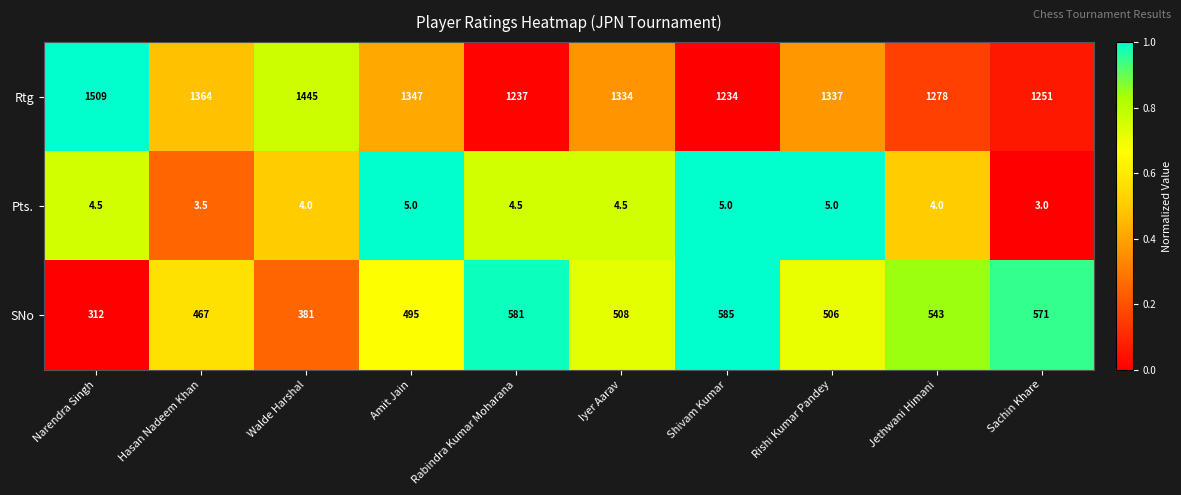

Reading left to right, extract all data points from this chart.

Rtg: 1509.0	1364.0	1445.0	1347.0	1237.0	1334.0	1234.0	1337.0	1278.0	1251.0
Pts.: 4.5	3.5	4.0	5.0	4.5	4.5	5.0	5.0	4.0	3.0
SNo: 312.0	467.0	381.0	495.0	581.0	508.0	585.0	506.0	543.0	571.0